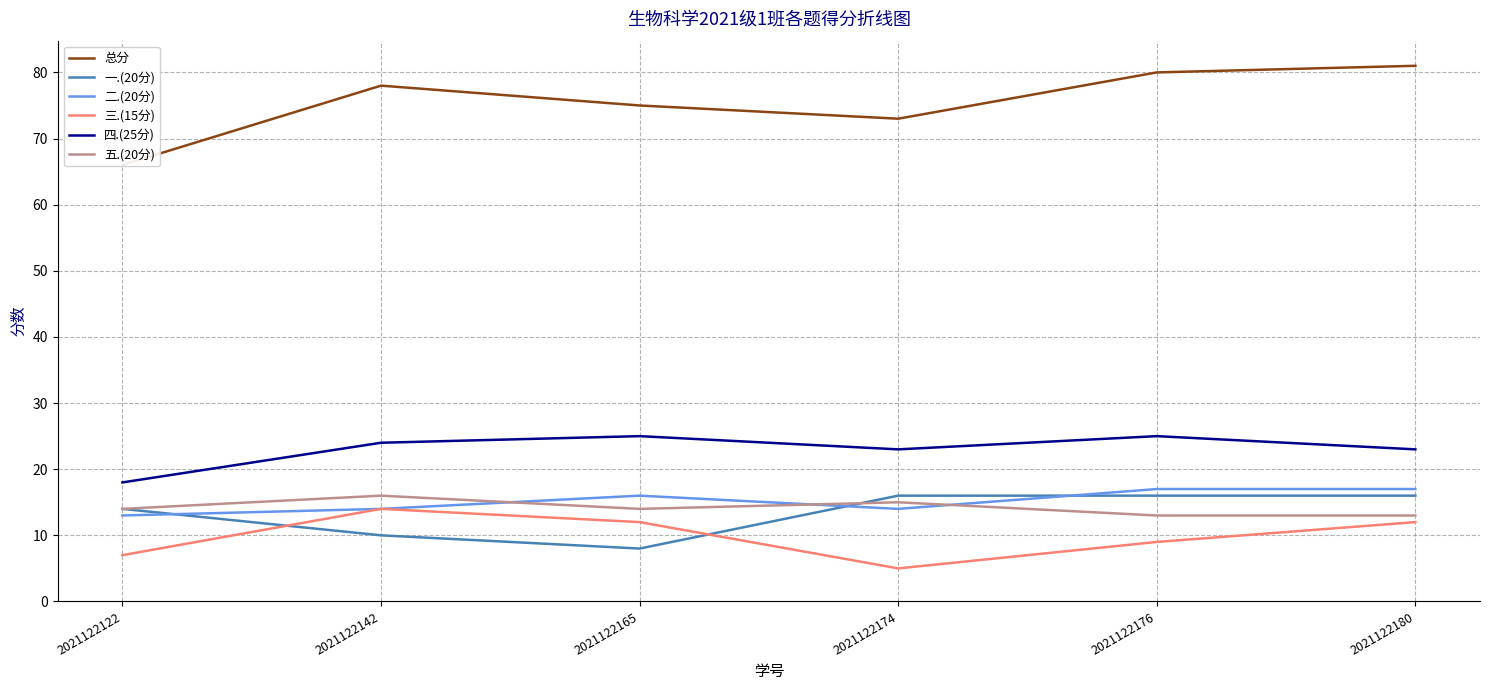

Reading left to right, extract all data points from this chart.

总分: 2021122122=66	2021122142=78	2021122165=75	2021122174=73	2021122176=80	2021122180=81
一.(20分): 2021122122=14	2021122142=10	2021122165=8	2021122174=16	2021122176=16	2021122180=16
二.(20分): 2021122122=13	2021122142=14	2021122165=16	2021122174=14	2021122176=17	2021122180=17
三.(15分): 2021122122=7	2021122142=14	2021122165=12	2021122174=5	2021122176=9	2021122180=12
四.(25分): 2021122122=18	2021122142=24	2021122165=25	2021122174=23	2021122176=25	2021122180=23
五.(20分): 2021122122=14	2021122142=16	2021122165=14	2021122174=15	2021122176=13	2021122180=13